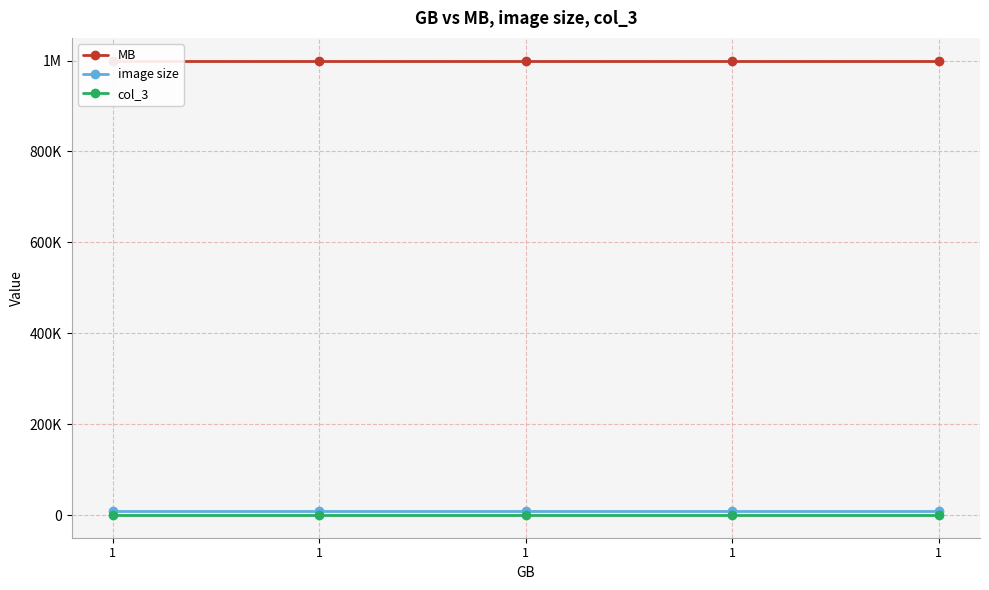

Rank the series at 1 from lowest to highest value.

col_3, image size, MB